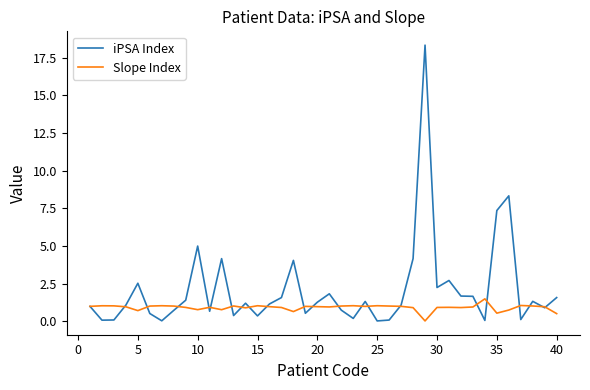

Which series has the largest total across all categories?

iPSA Index